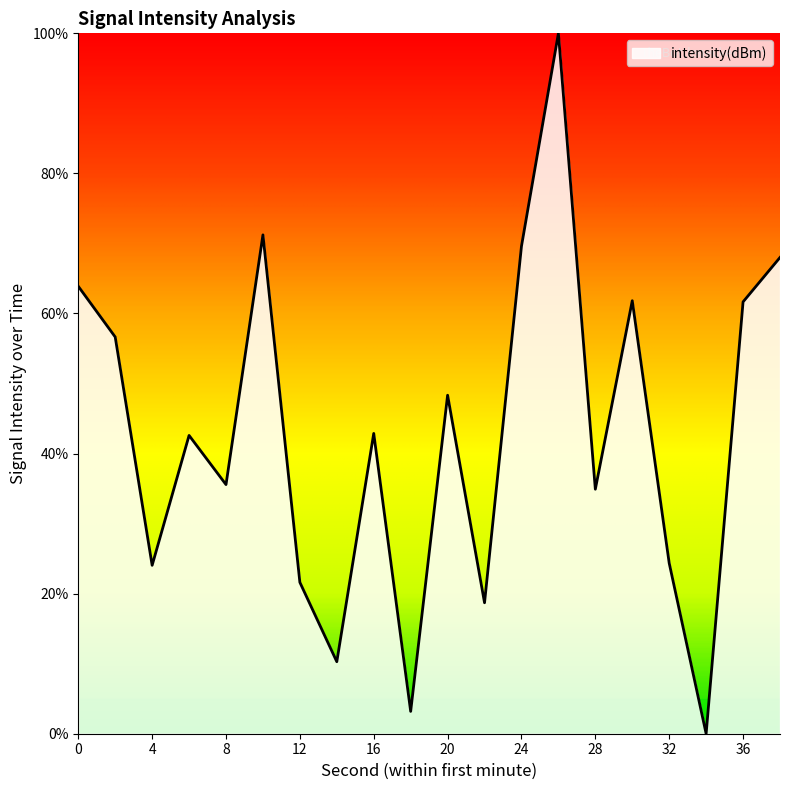

What is the maximum value shown in the chart?

100.0